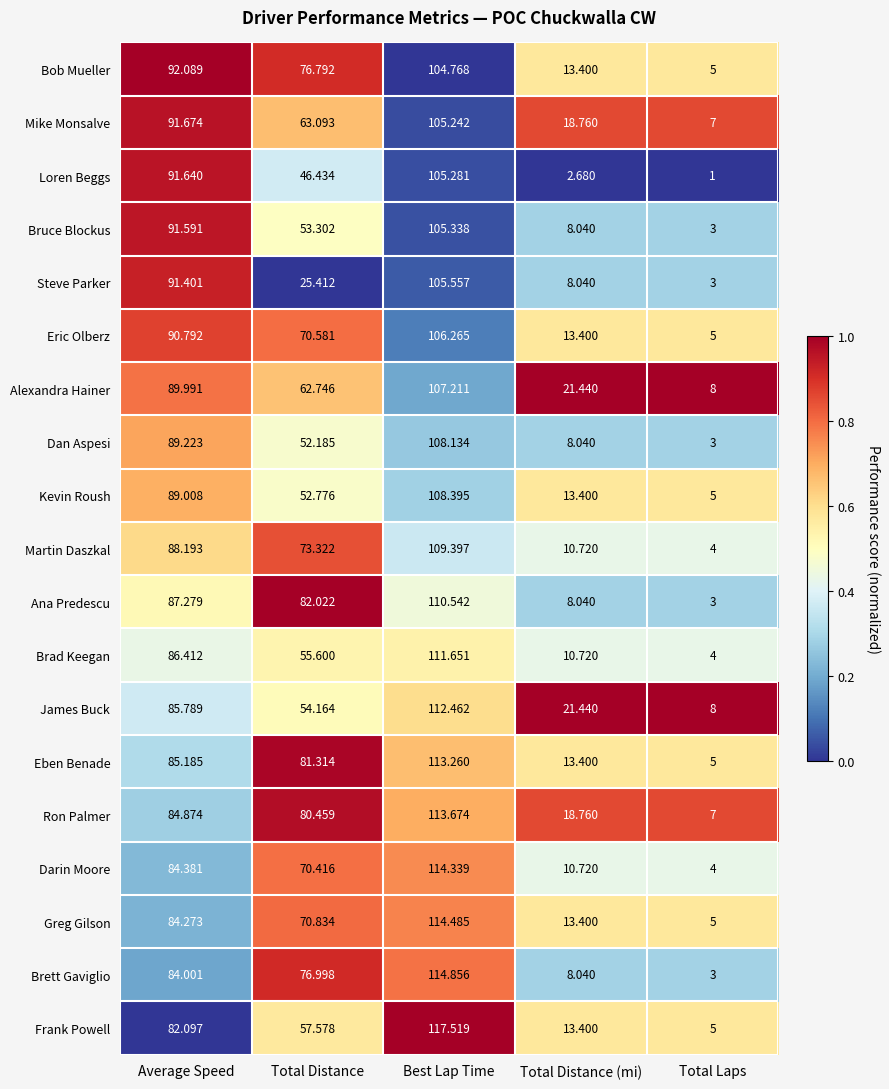

At which category is the sum across all series the highest?

Best Lap Time